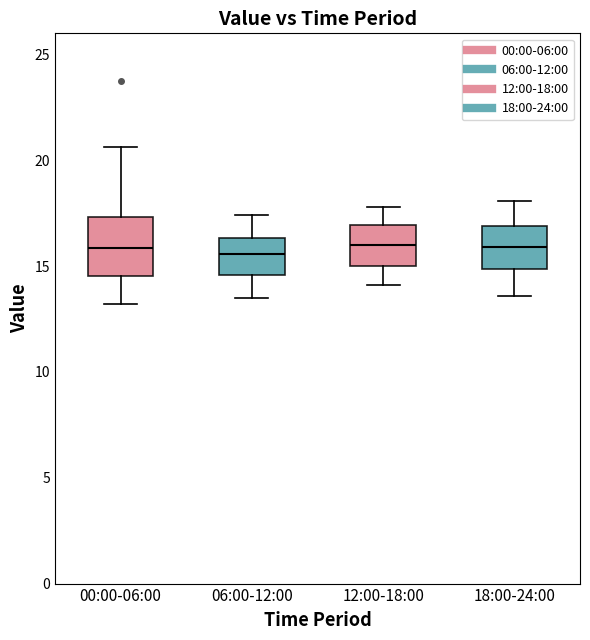

Reading left to right, read every box against the y-axis: the position of its median line, the range the box covers, and the ends of its whiskers. The values are not printed on the chart, so give them approximately, as read against the axis.

00:00-06:00: median 16.0, box 14.5 to 17.5, whiskers 13.0 to 20.5
06:00-12:00: median 15.5, box 14.5 to 16.5, whiskers 13.5 to 17.5
12:00-18:00: median 16.0, box 15.0 to 17.0, whiskers 14.0 to 18.0
18:00-24:00: median 16.0, box 15.0 to 17.0, whiskers 13.5 to 18.0